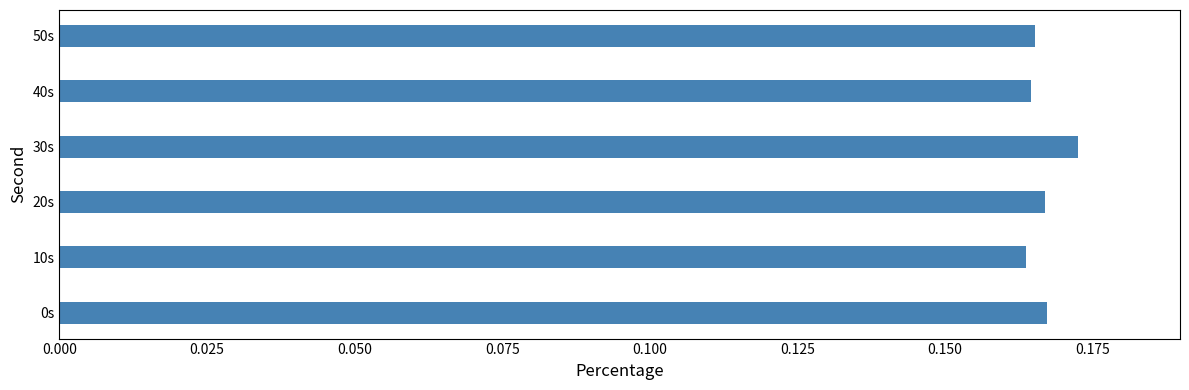

Which category has the highest value across all series?

30s